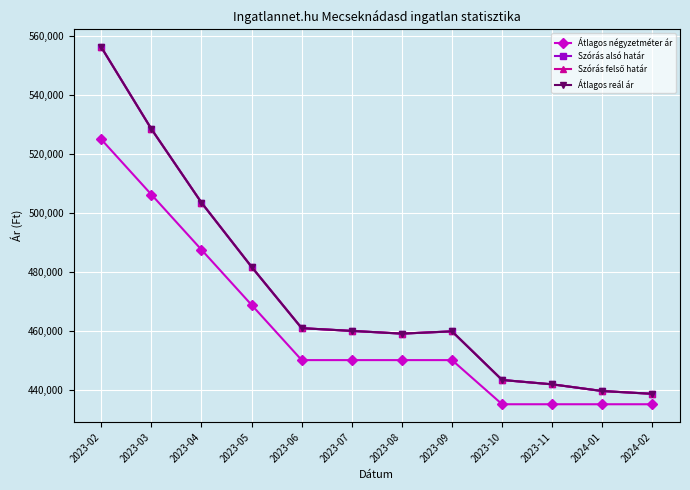

Is this an area chart (filled region under the line)?

No